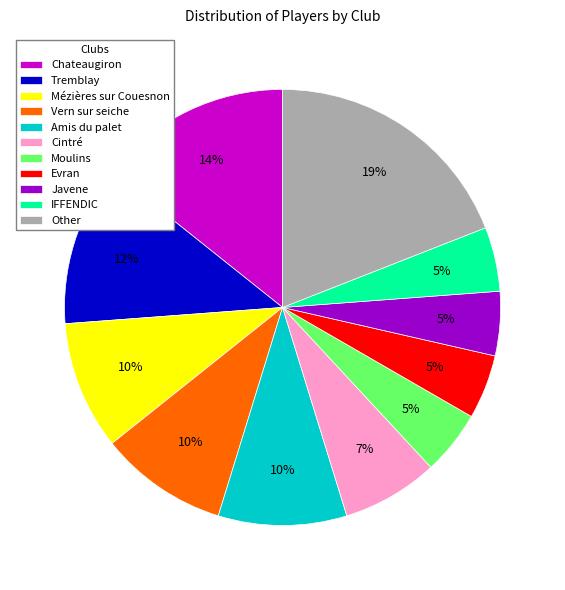

The Vern sur seiche slice represents 10% of the pie. True or false?

True